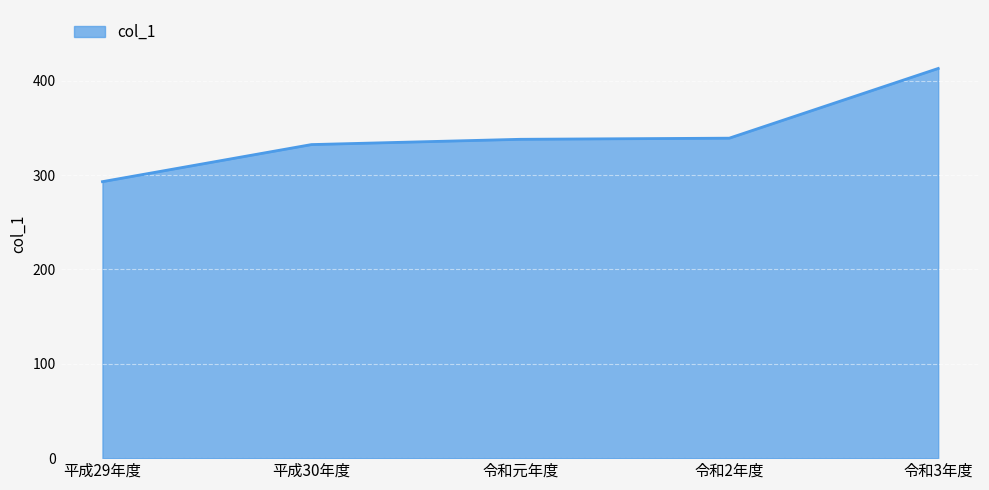

What is the minimum value shown in the chart?

293.1